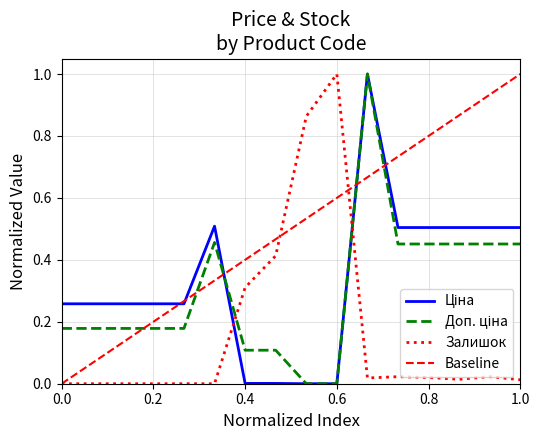

Is it true that Доп. ціна equals 0.2 at 287682231?

True